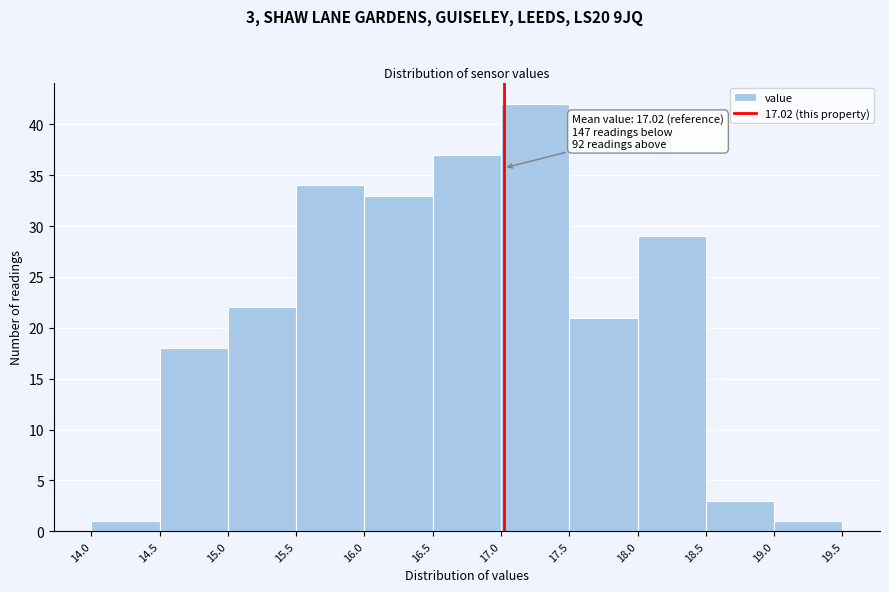

Which range on the x-axis has the tallest bar?

17.0 to 17.5